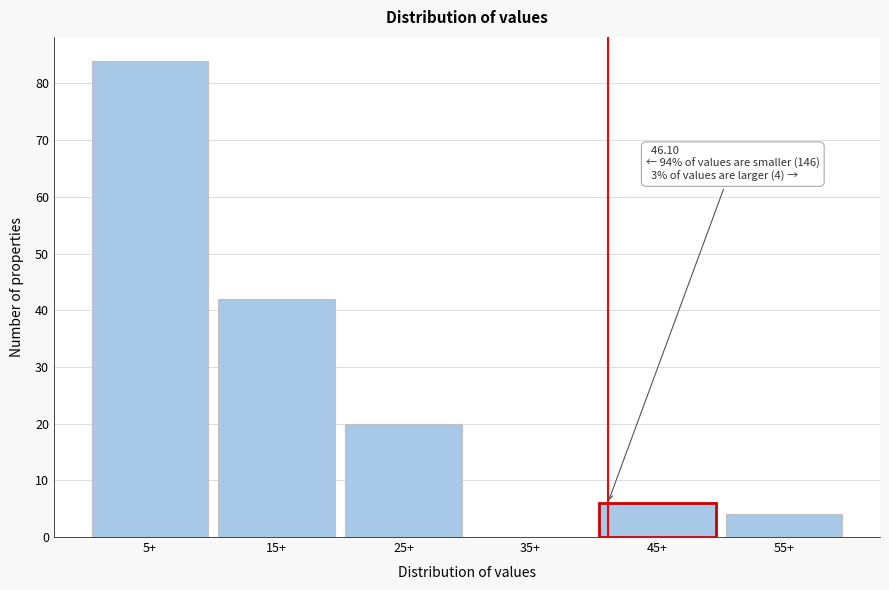

Reading left to right, list all the values displayed in this chart.

5+=84	15+=42	25+=20	35+=0	45+=6	55+=4